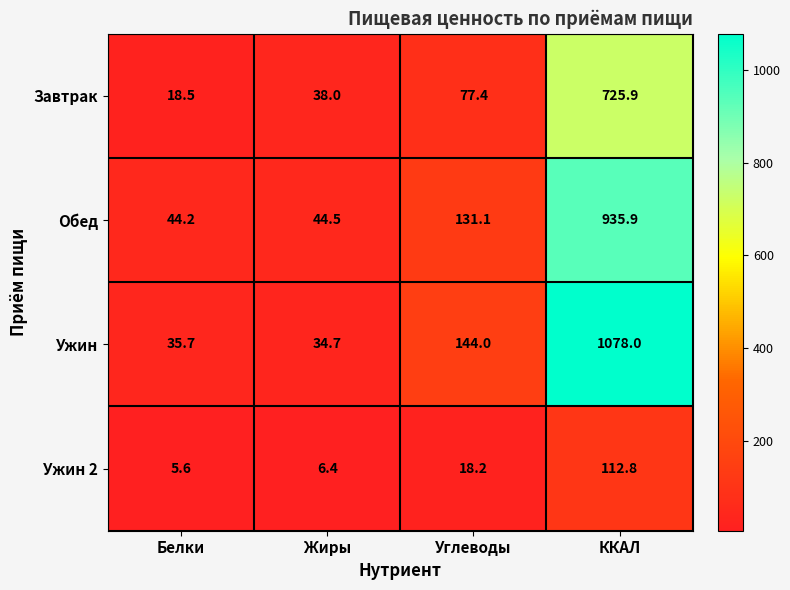

Is it true that Обед equals 131.1 at Углеводы?

True